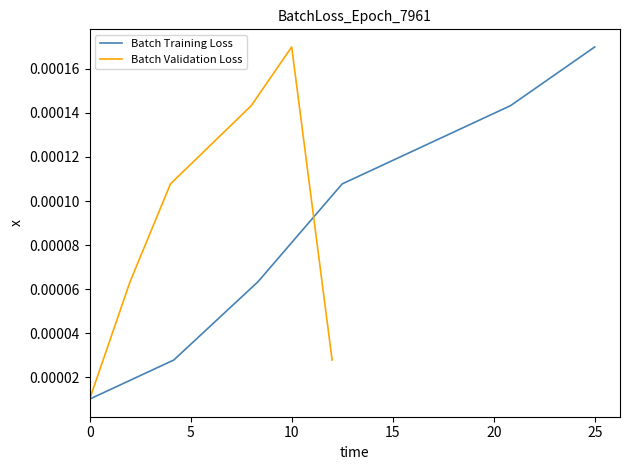

Which category has the highest value in the Batch Validation Loss series?

10